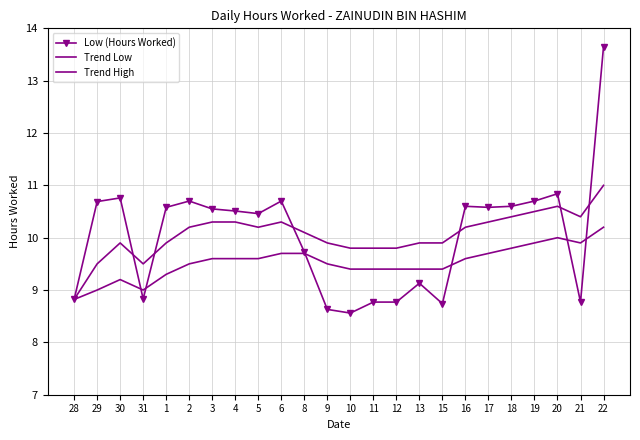

How many times do Trend Low and Low (Hours Worked) cross each other?

6